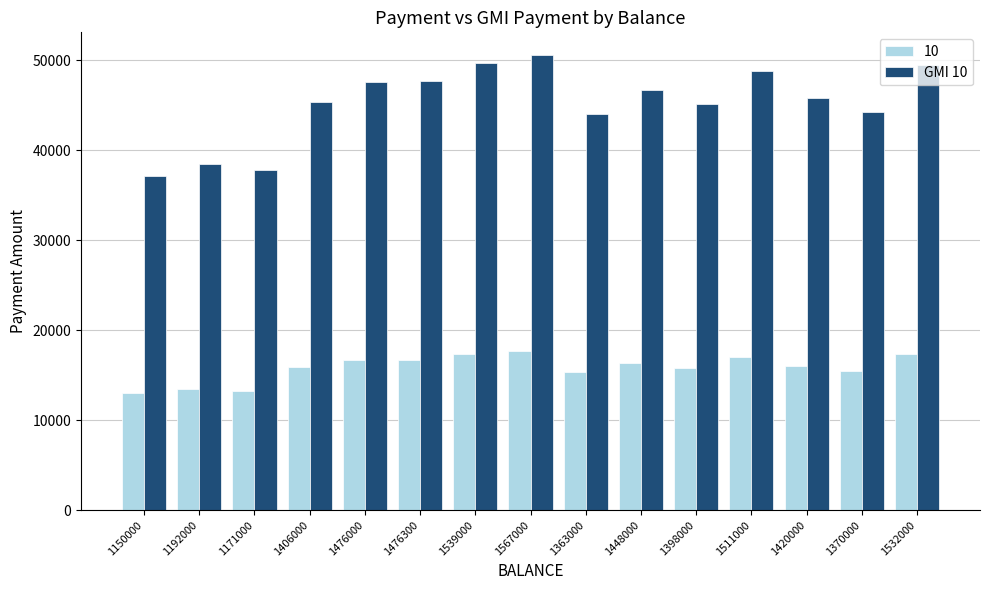

List the series in order of their overall mean, highest first.

GMI 10, 10